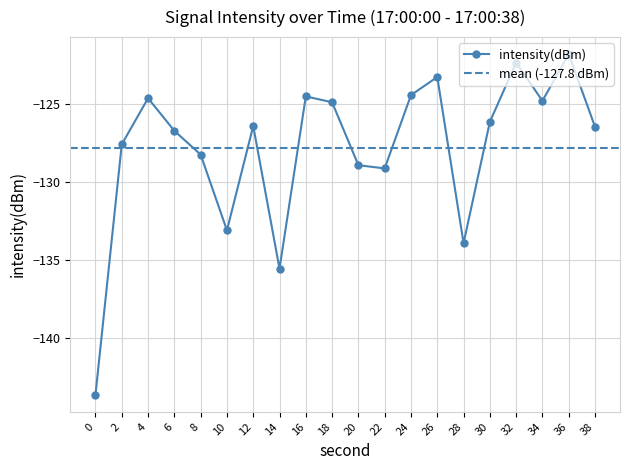

Where does the data first go above -126?

4